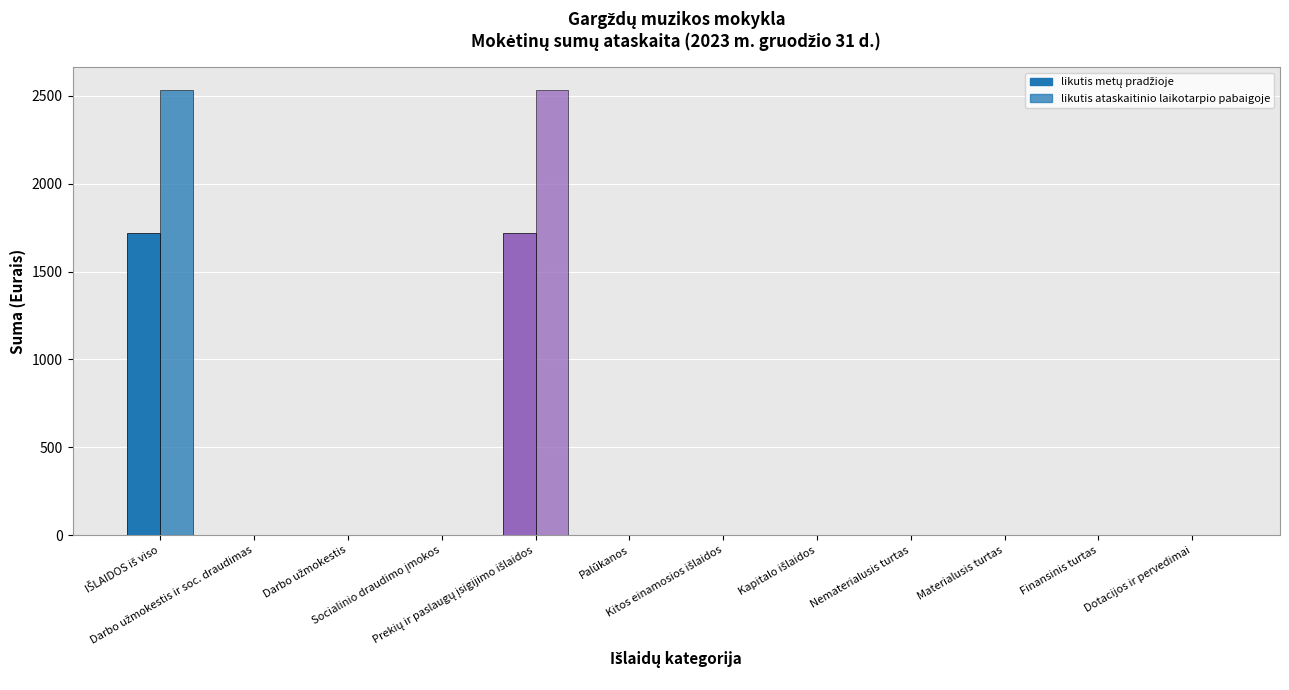

What is the sum of all likutis ataskaitinio laikotarpio pabaigoje values?

5070.3